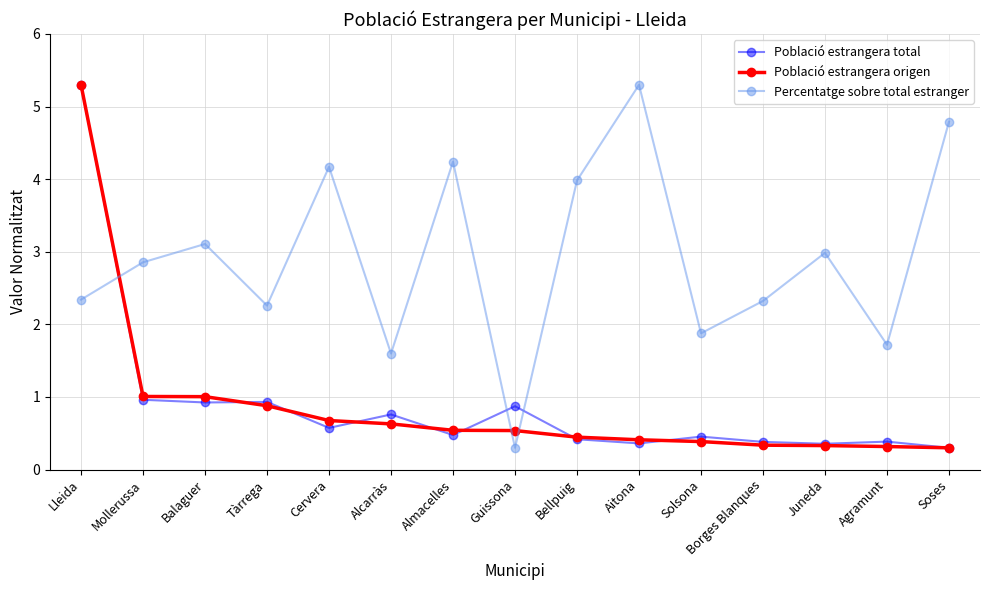

Which series has the largest total across all categories?

Percentatge sobre total estranger